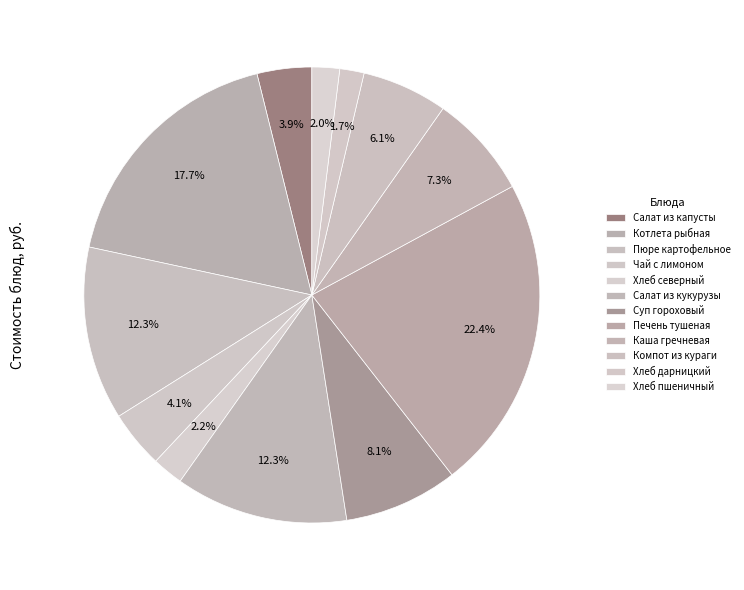

What percentage is NOT represented by Чай с лимоном?

95.9%